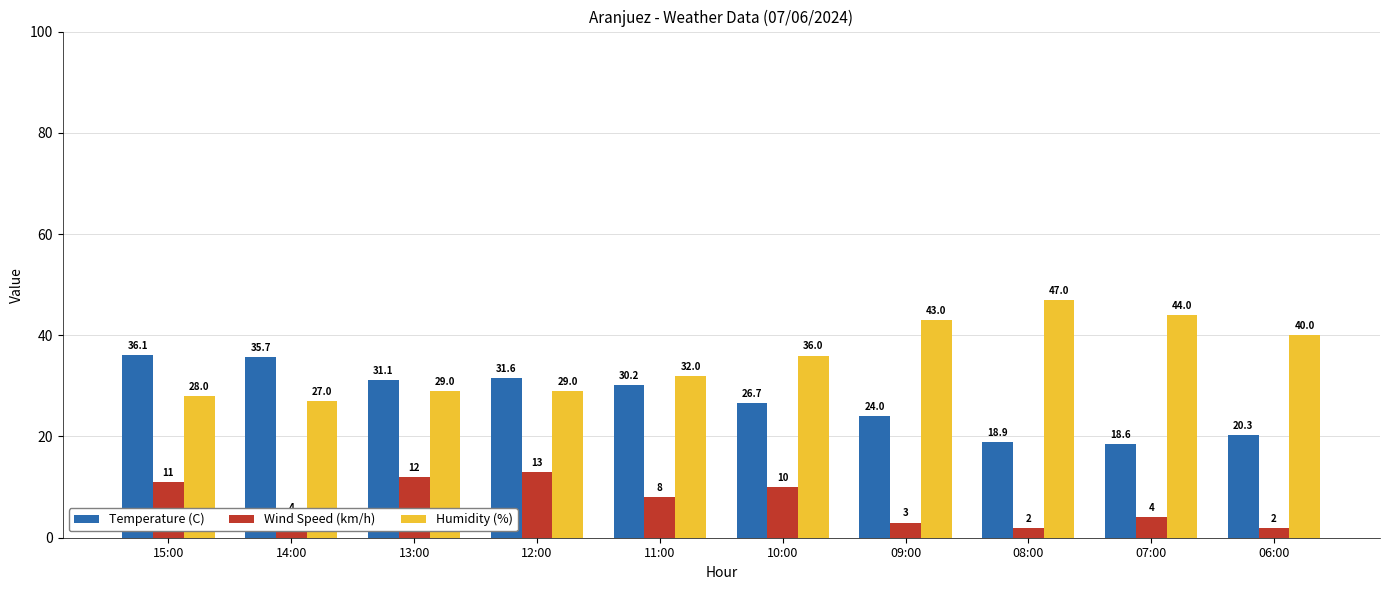

Reading left to right, what are all the values shown in this chart?

Temperature (C): 15:00=36.1	14:00=35.7	13:00=31.1	12:00=31.6	11:00=30.2	10:00=26.7	09:00=24.0	08:00=18.9	07:00=18.6	06:00=20.3
Wind Speed (km/h): 15:00=11.0	14:00=4.0	13:00=12.0	12:00=13.0	11:00=8.0	10:00=10.0	09:00=3.0	08:00=2.0	07:00=4.0	06:00=2.0
Humidity (%): 15:00=28.0	14:00=27.0	13:00=29.0	12:00=29.0	11:00=32.0	10:00=36.0	09:00=43.0	08:00=47.0	07:00=44.0	06:00=40.0